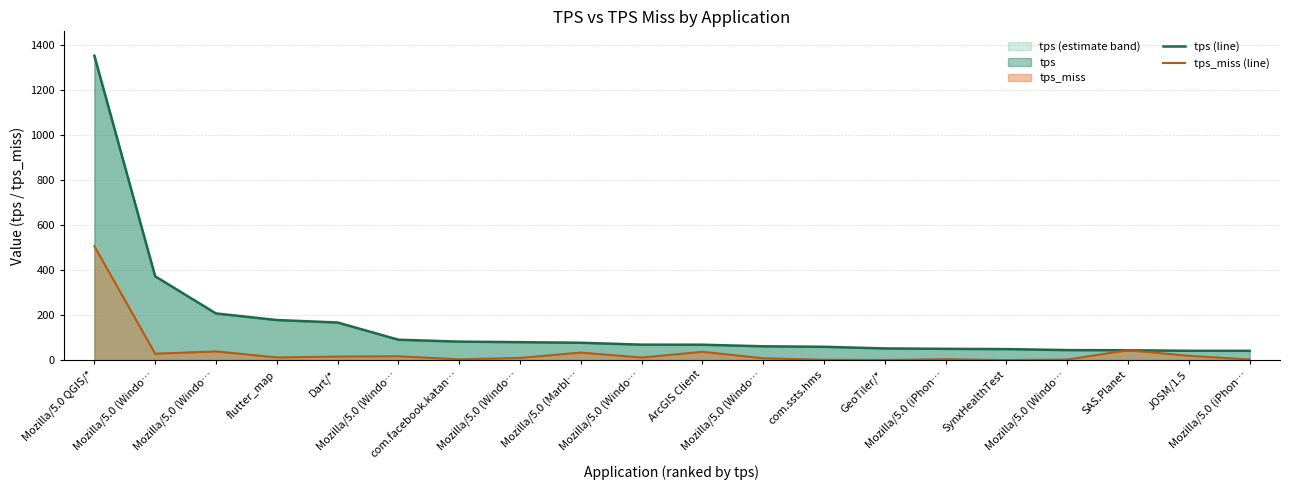

What is the average value of the tps (line) series?

158.9